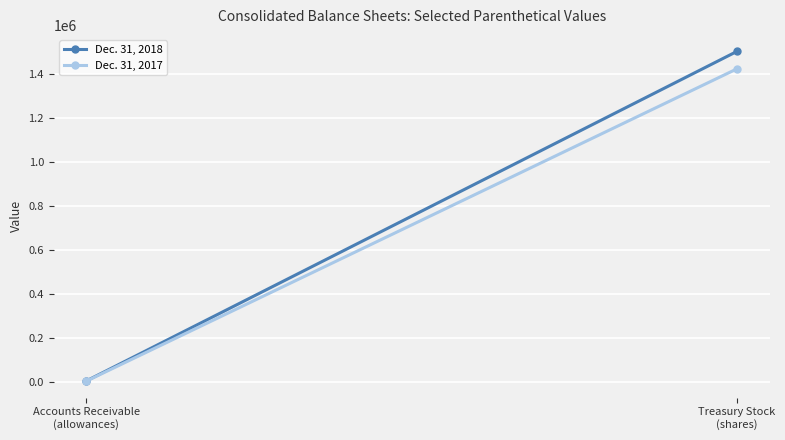

What value does the Dec. 31, 2018 series have at Accounts Receivable
(allowances)?

5687